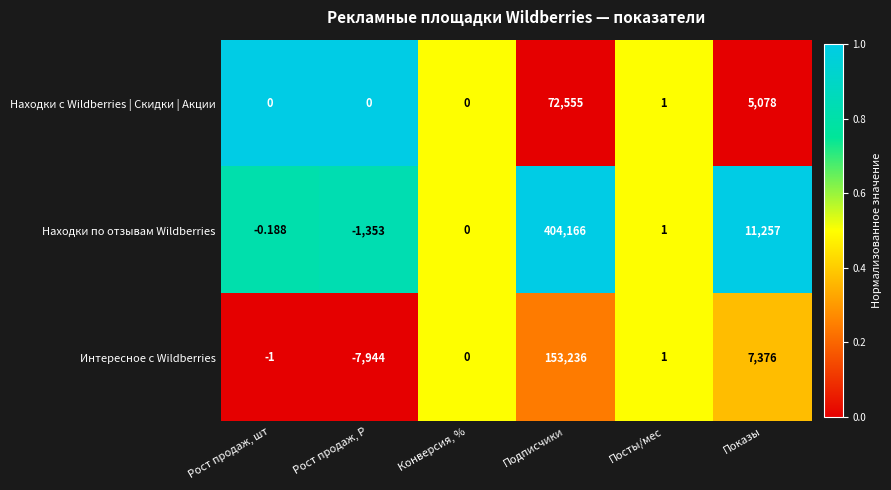

Is the value of Находки с Wildberries | Скидки | Акции at Рост продаж, шт greater than the value of Интересное с Wildberries at Рост продаж, шт?

Yes